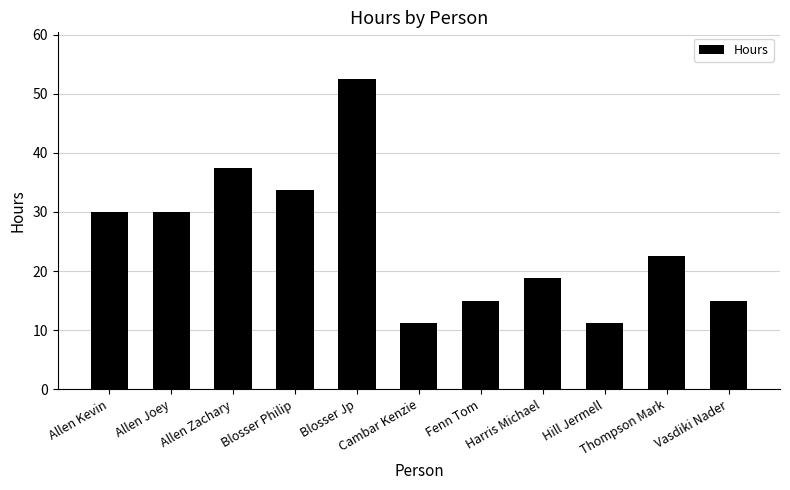

True or false: the data shows 23.4 at Fenn Tom.

False